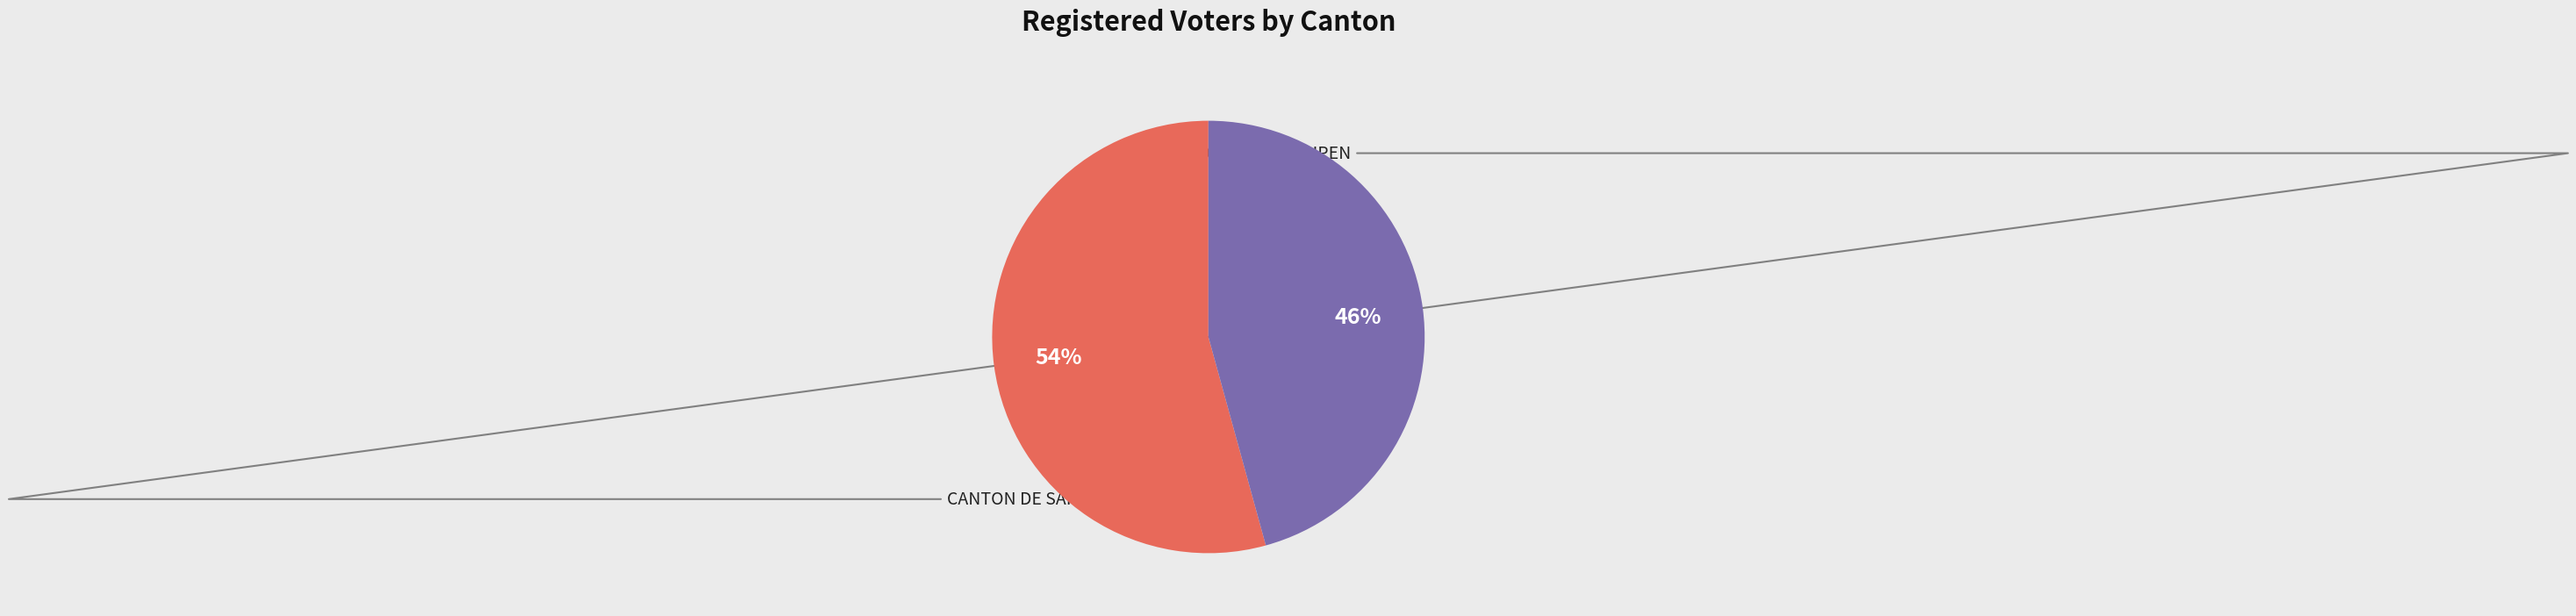

Is there a majority slice in this chart?

Yes